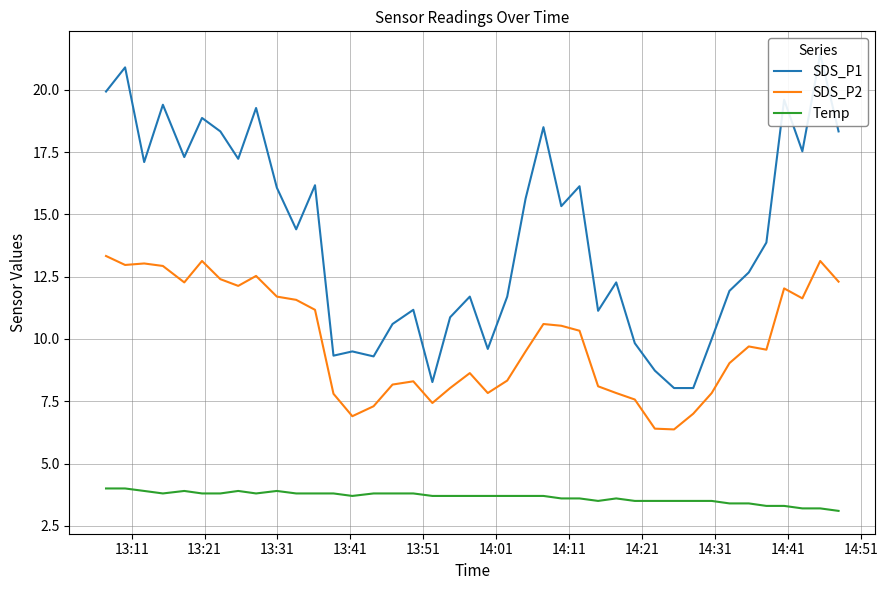

What are all the series names shown in the legend?

SDS_P1, SDS_P2, Temp